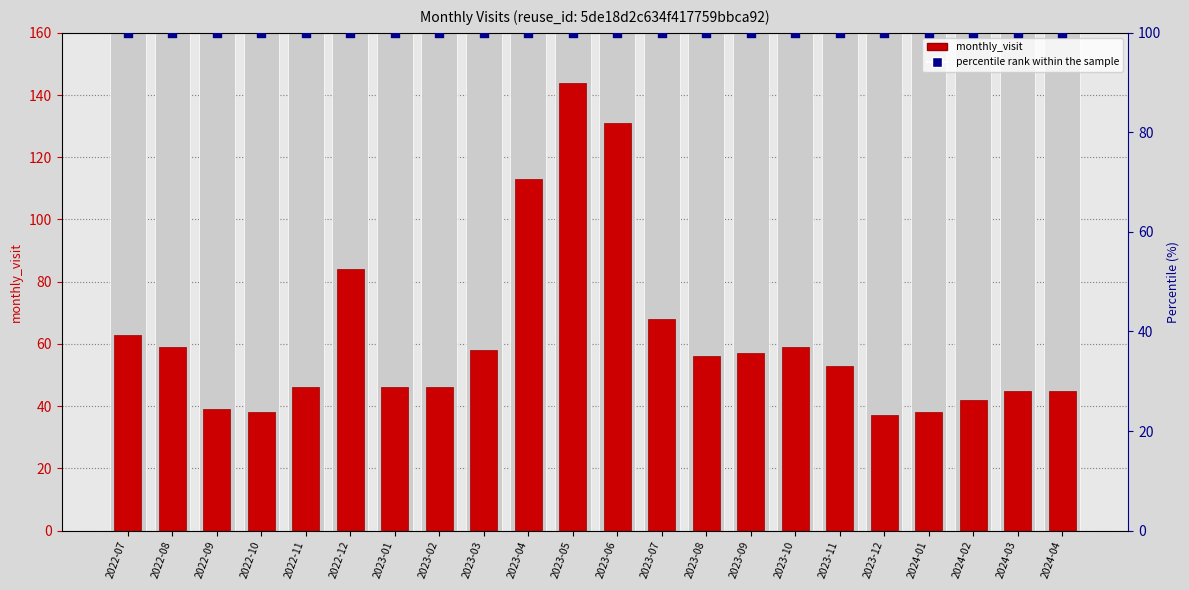

Which series contains the highest Y value?

monthly_visit